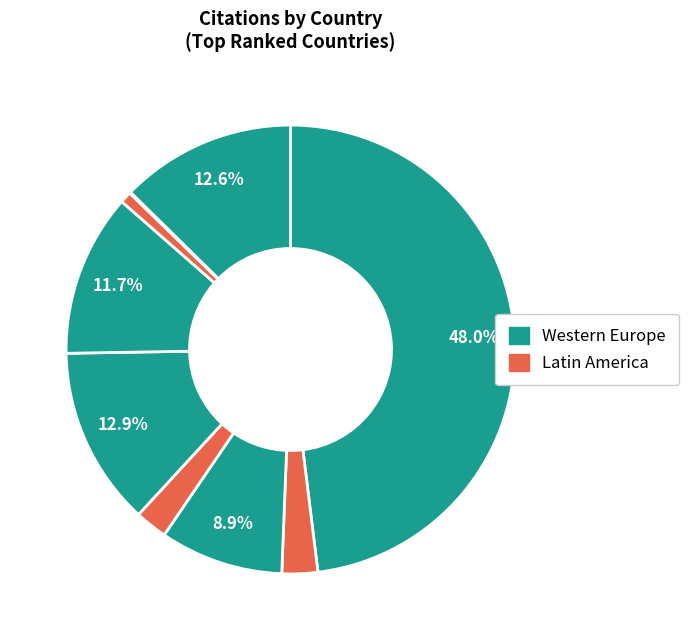

Is there any slice that represents more than half of the pie?

No